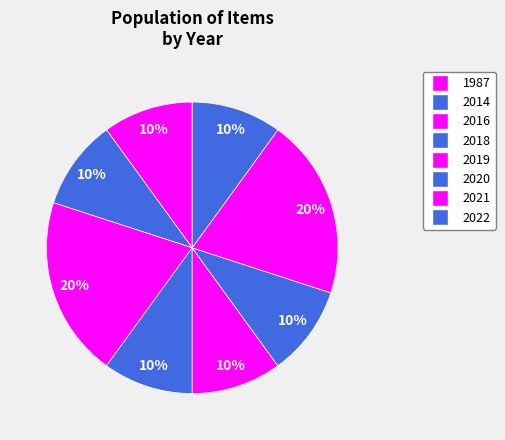

How many slices are in this pie chart?

8